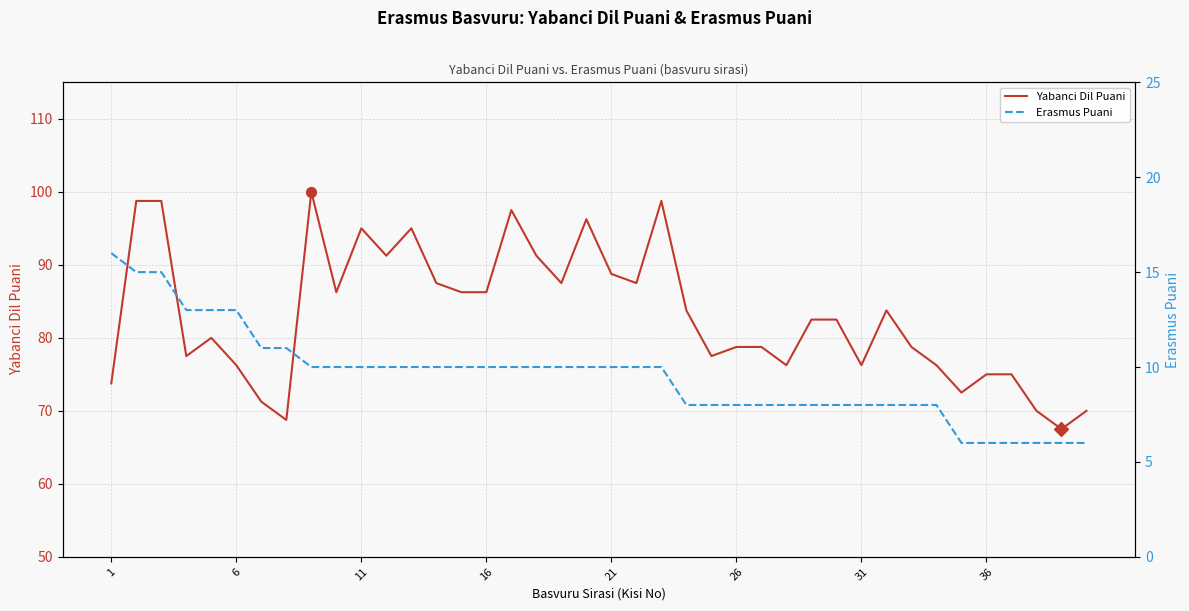

Which series reaches the minimum Y coordinate?

Erasmus Puani